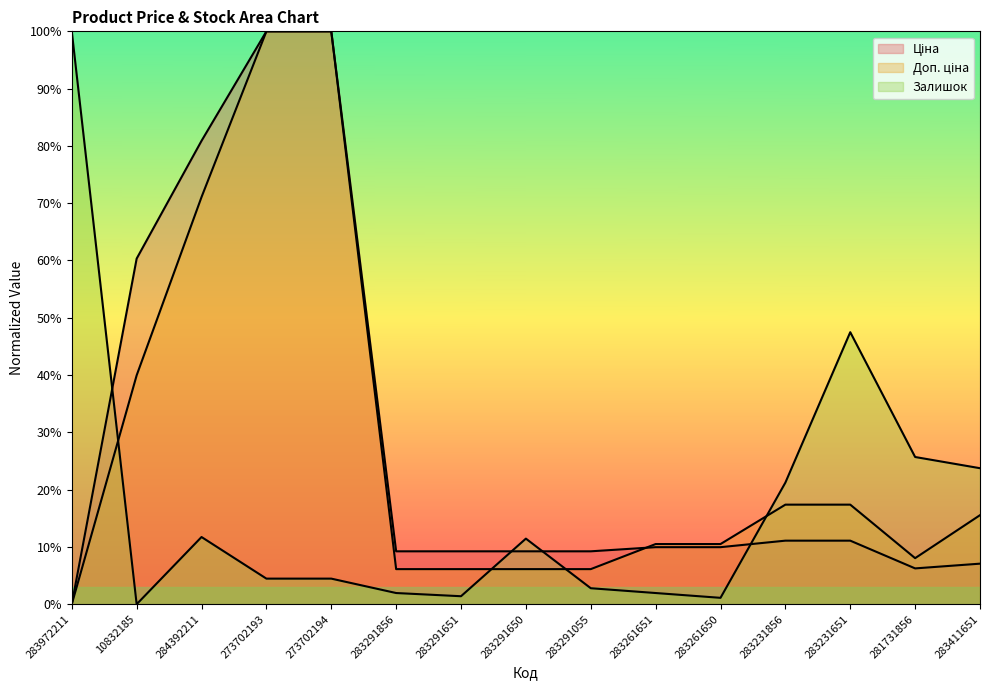

Reading right to left, list all the values displayed in this chart.

Ціна: 0.1	0.1	0.1	0.1	0.1	0.1	0.1	0.1	0.1	0.1	1.0	1.0	0.8	0.6	0.0
Доп. ціна: 0.2	0.1	0.2	0.2	0.1	0.1	0.1	0.1	0.1	0.1	1.0	1.0	0.7	0.4	0.0
Залишок: 0.2	0.3	0.5	0.2	0.0	0.0	0.0	0.1	0.0	0.0	0.0	0.0	0.1	0.0	1.0